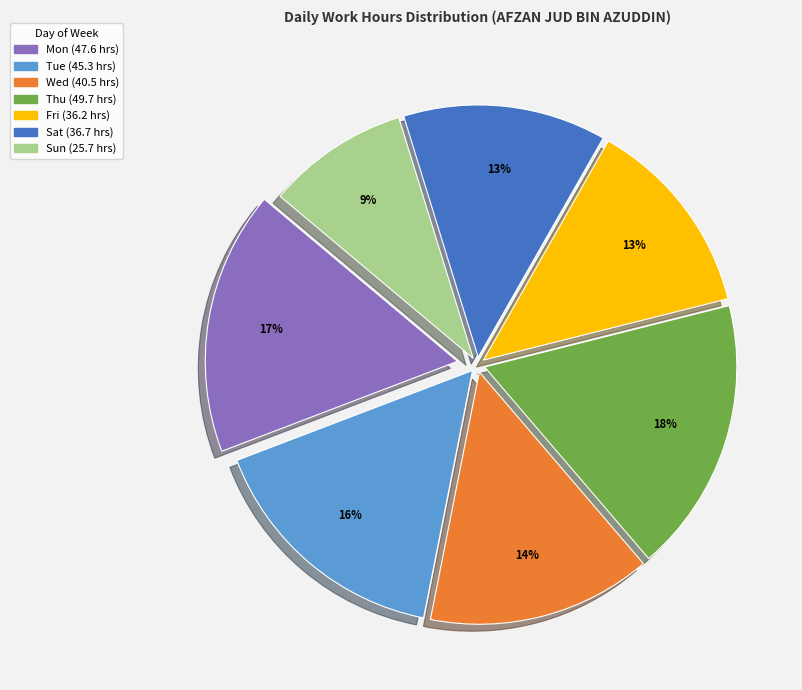

Is there a majority slice in this chart?

No